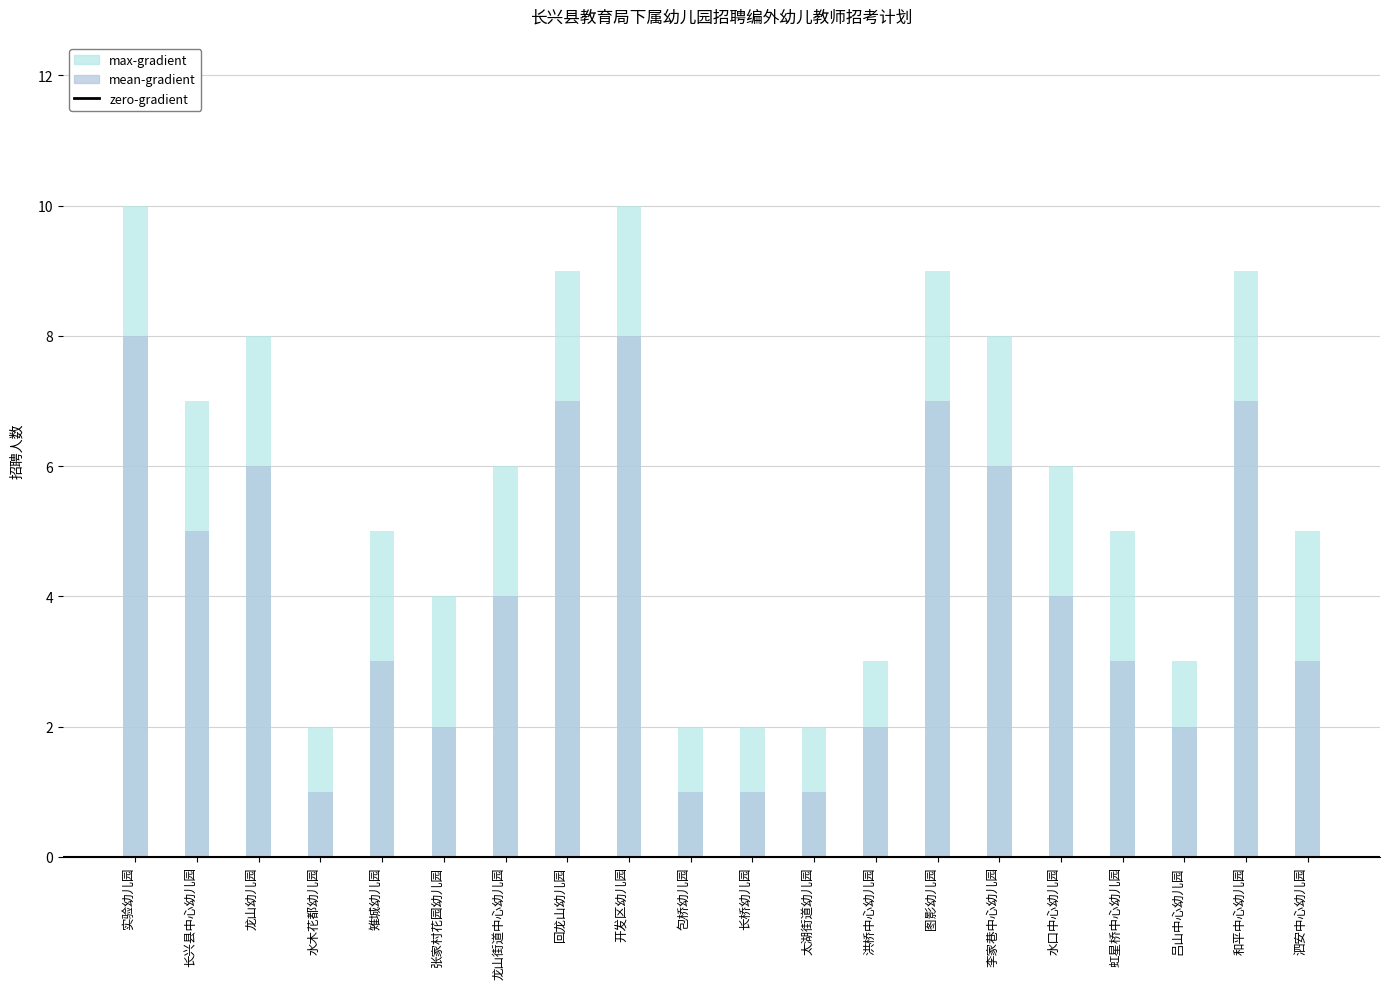

Rank the categories by value from lowest to highest.

水木花都幼儿园, 包桥幼儿园, 长桥幼儿园, 太湖街道幼儿园, 洪桥中心幼儿园, 吕山中心幼儿园, 张家村花园幼儿园, 雉城幼儿园, 虹星桥中心幼儿园, 泗安中心幼儿园, 龙山街道中心幼儿园, 水口中心幼儿园, 长兴县中心幼儿园, 龙山幼儿园, 李家巷中心幼儿园, 回龙山幼儿园, 图影幼儿园, 和平中心幼儿园, 实验幼儿园, 开发区幼儿园